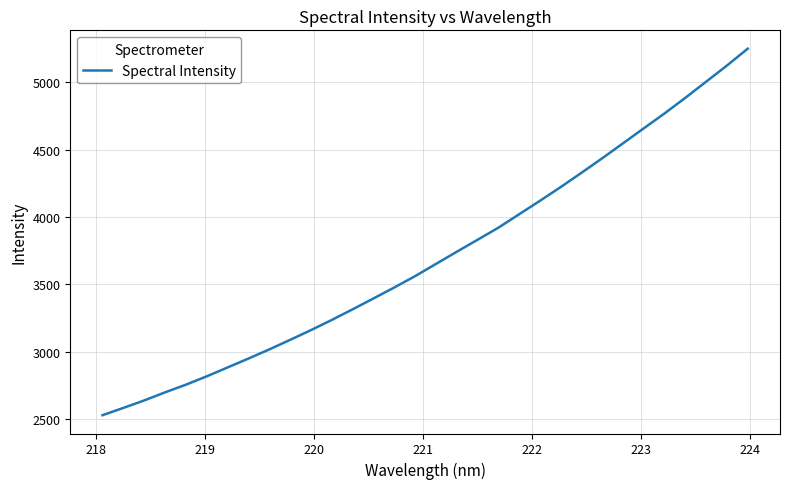

What is the greatest value displayed?

5248.0